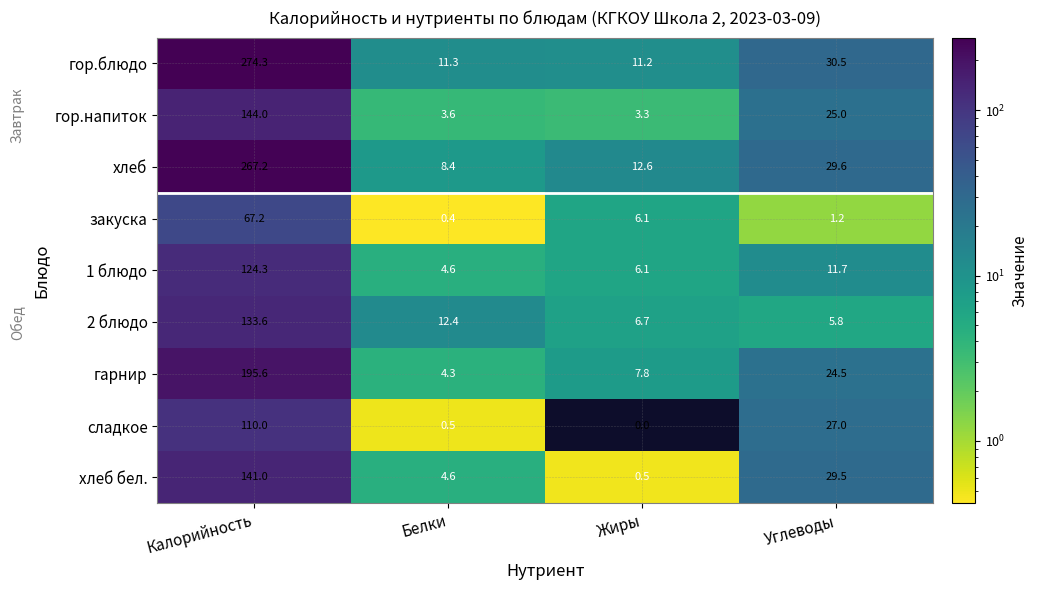

The сладкое series shows 71.4 at Калорийность. True or false?

False